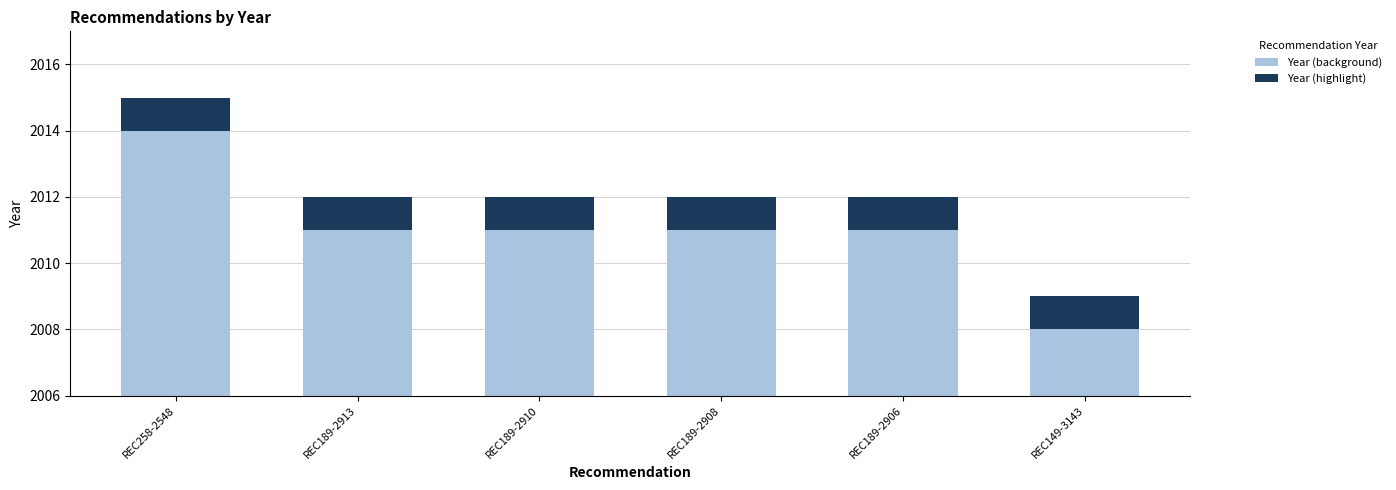

How many bars are there in total?

12